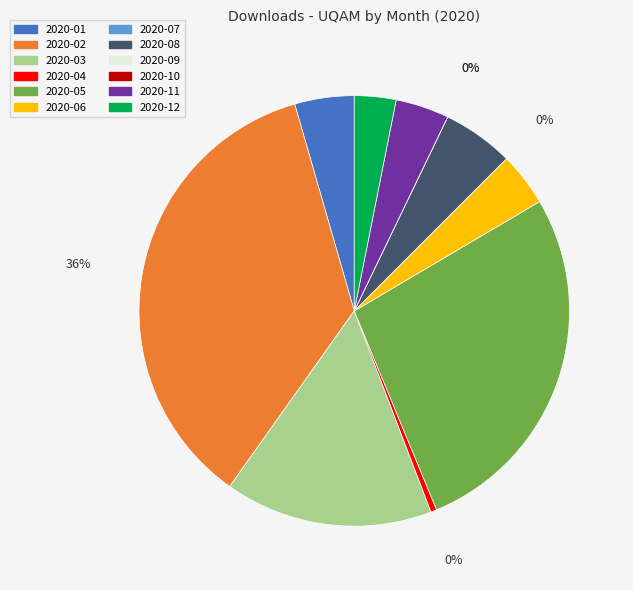

Rank the categories by value from lowest to highest.

2020-07, 2020-09, 2020-10, 2020-04, 2020-12, 2020-06, 2020-11, 2020-01, 2020-08, 2020-03, 2020-05, 2020-02